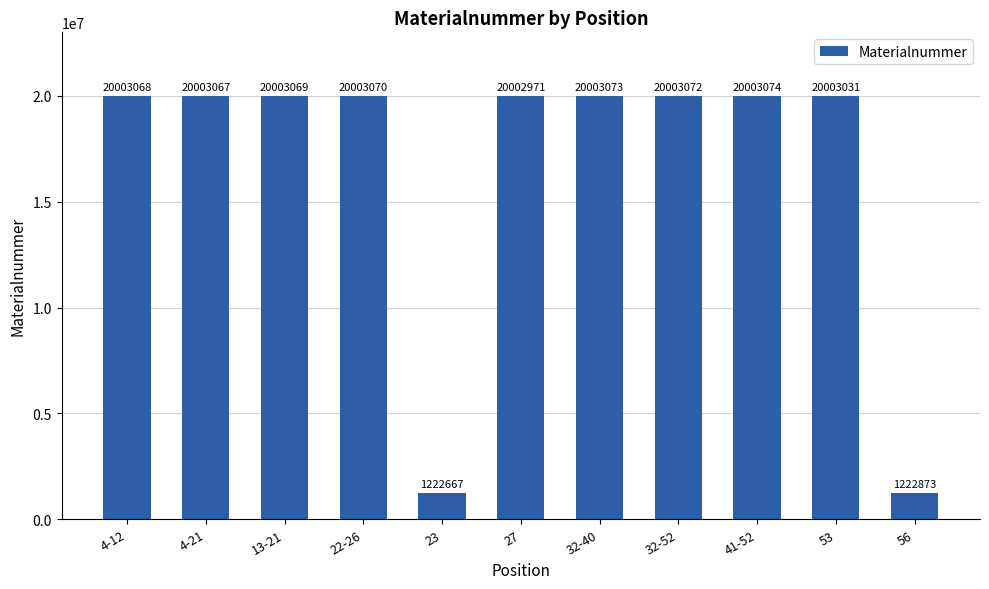

At which label is the value closest to 10612870?

56